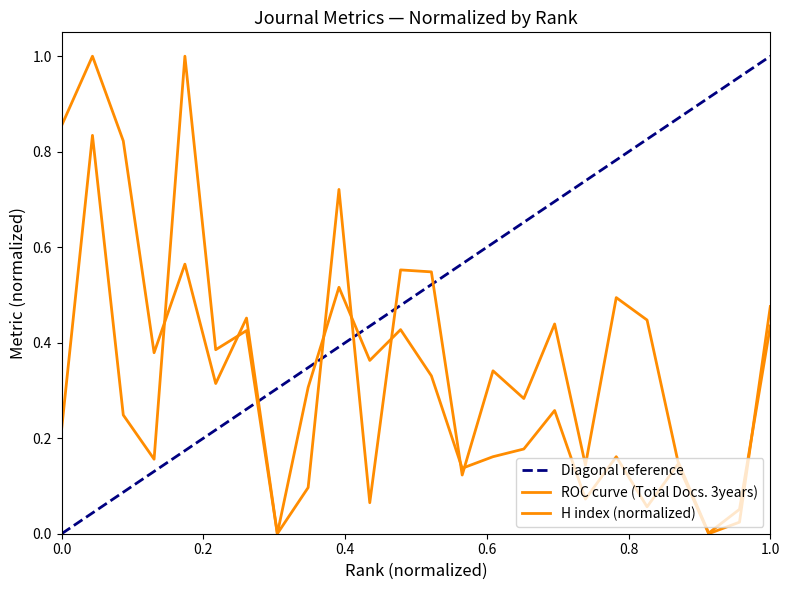

How many positive values does the Total Docs. (3years) series have?

23